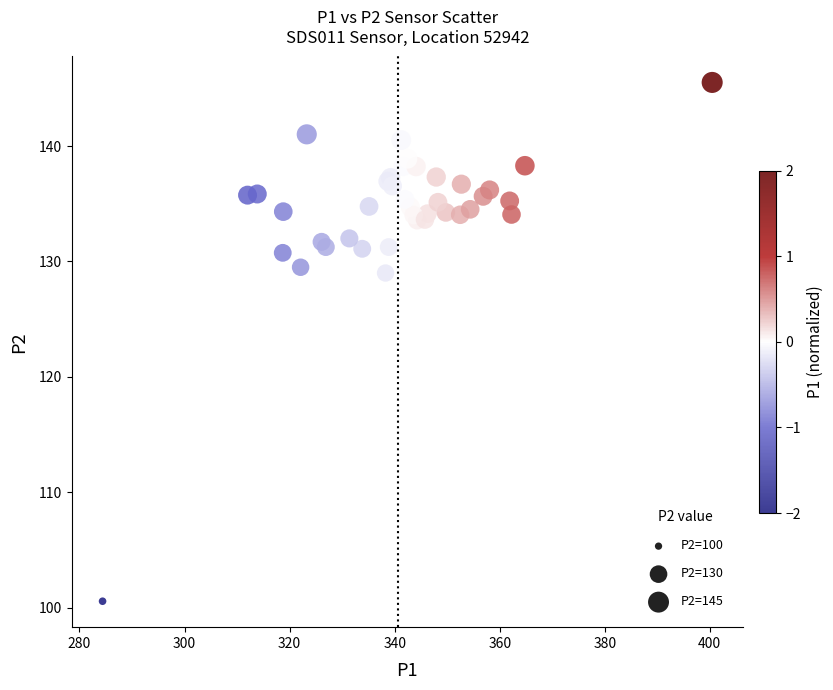

What Y value in the scatter plot is closest to 123?

129.0